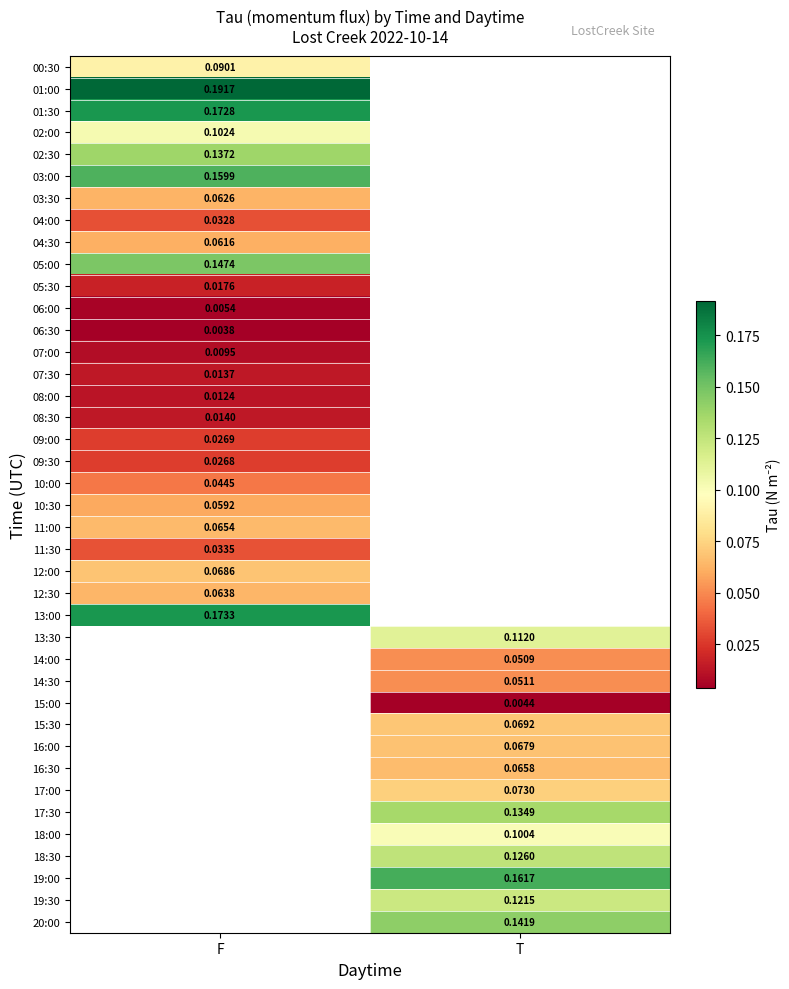

Is the value of 14:30 at T greater than the value of 08:30 at F?

Yes